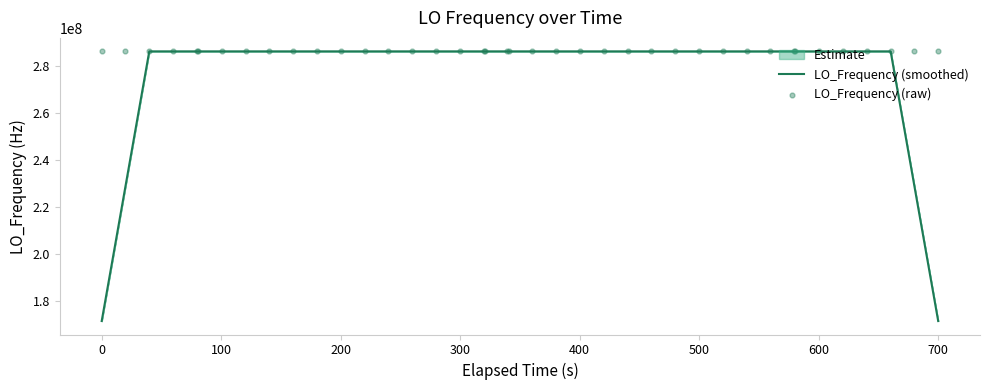

At how many categories does at least one series exceed 283982431?

40